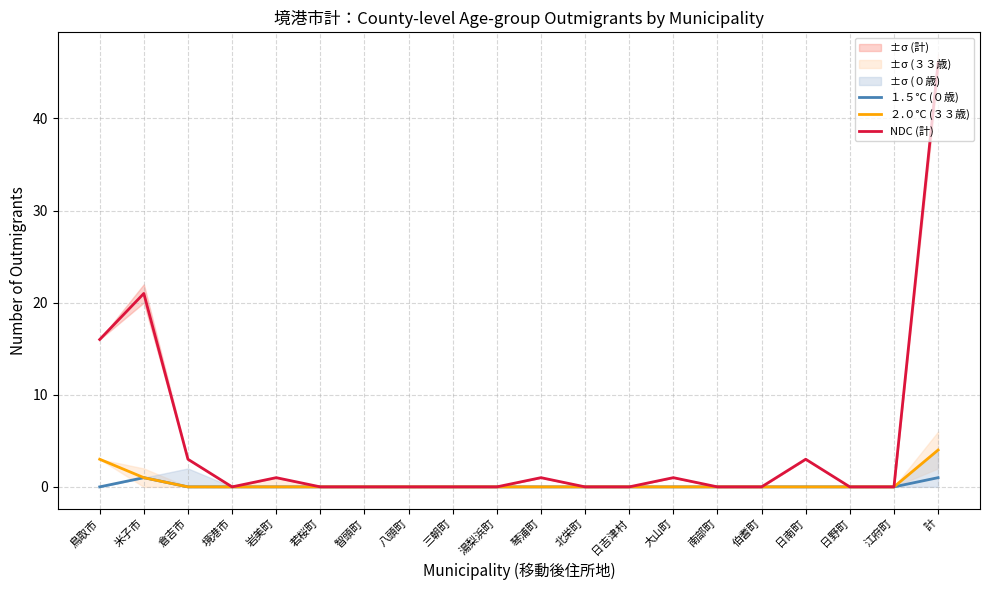

Does the chart have visible grid lines?

Yes